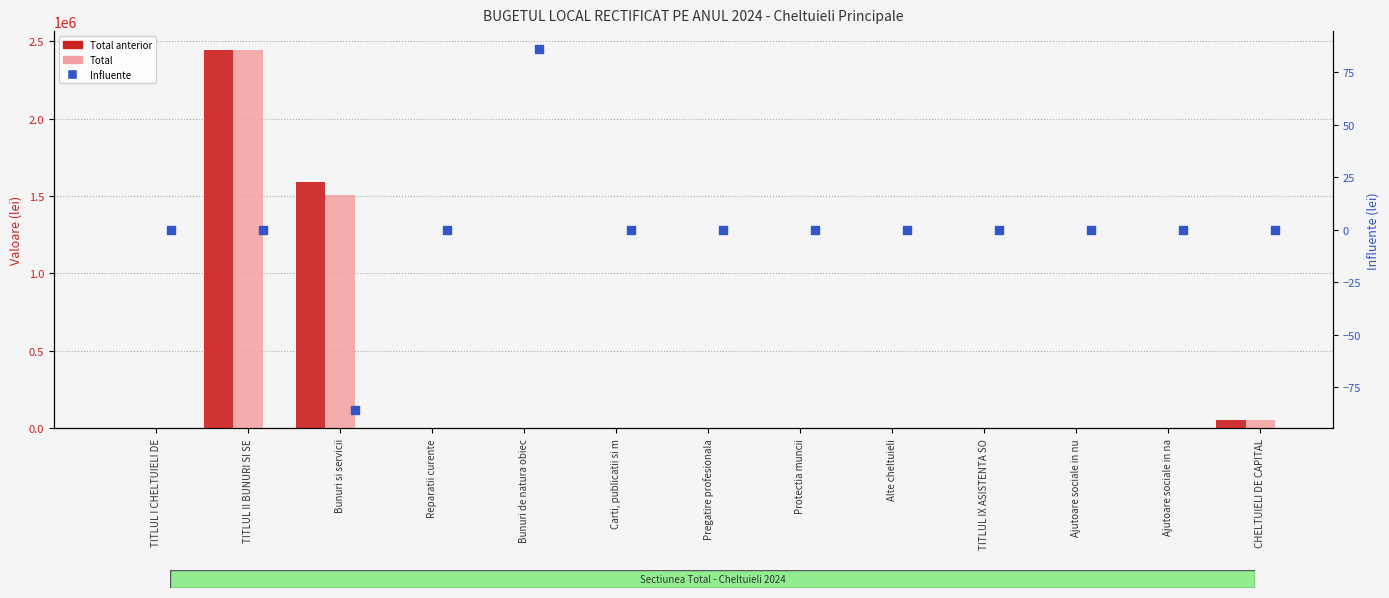

What are all the series names shown in the legend?

Total anterior, Total, Influente (lei)